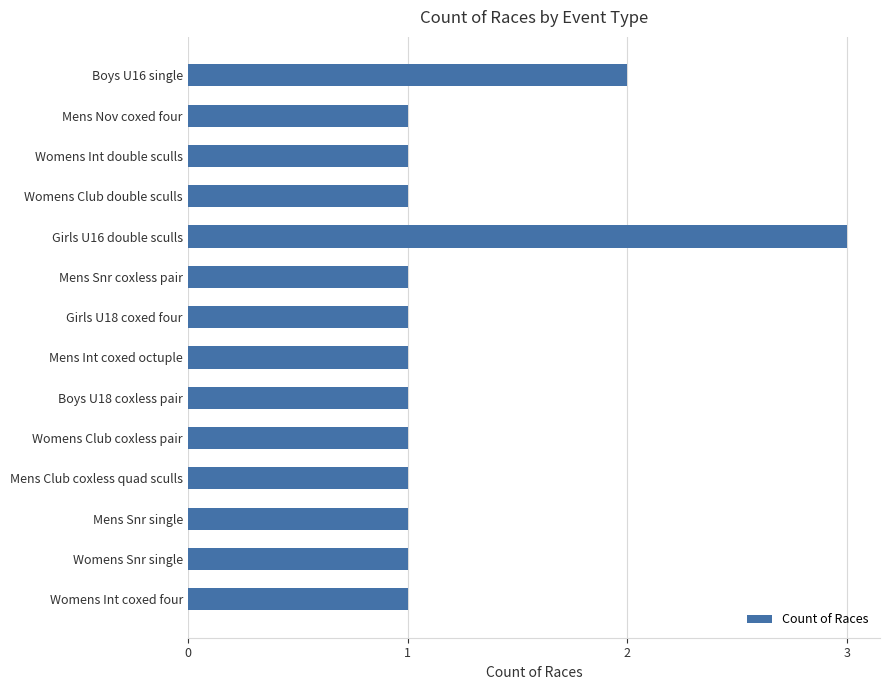

Count the values in the range 1 to 2.

13